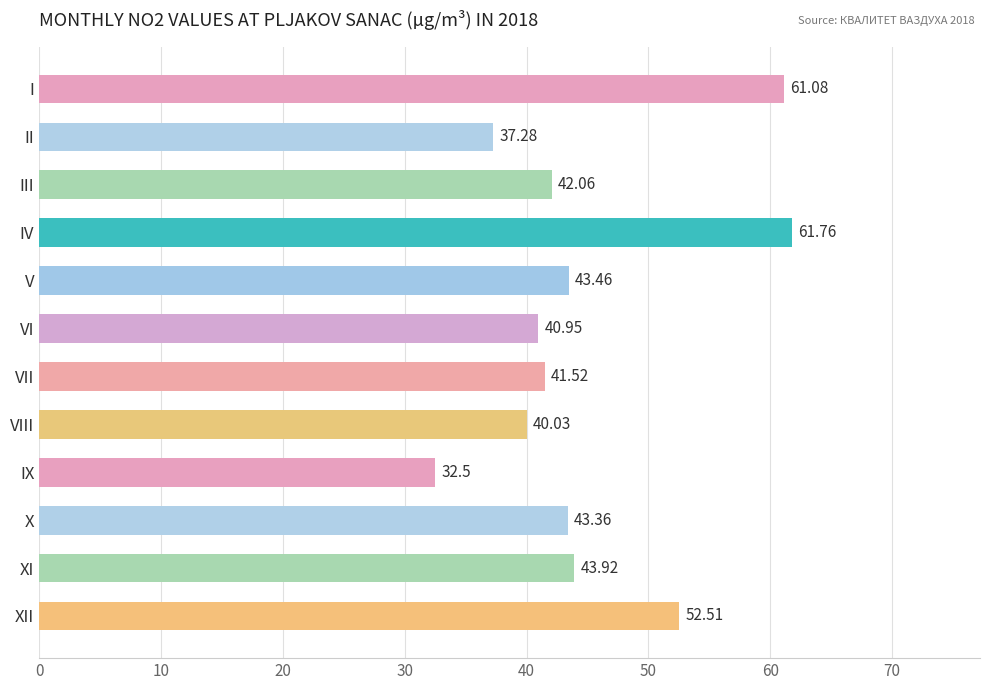

Between V and XII, which is larger?

XII